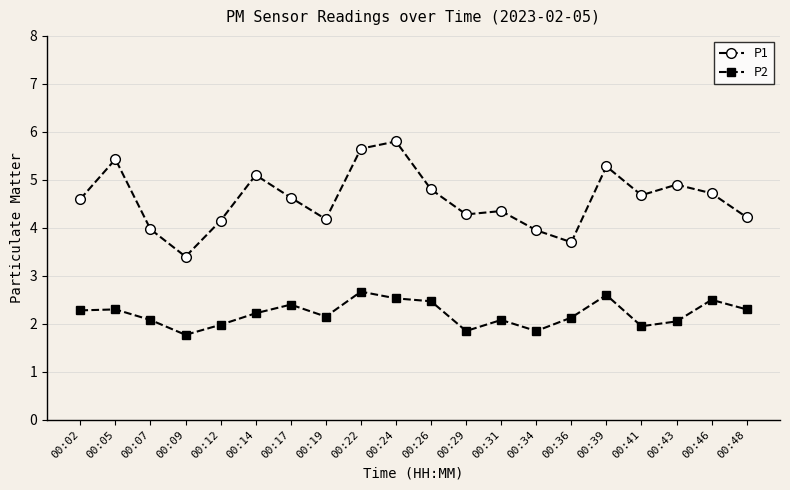

Which series has the largest total across all categories?

P1